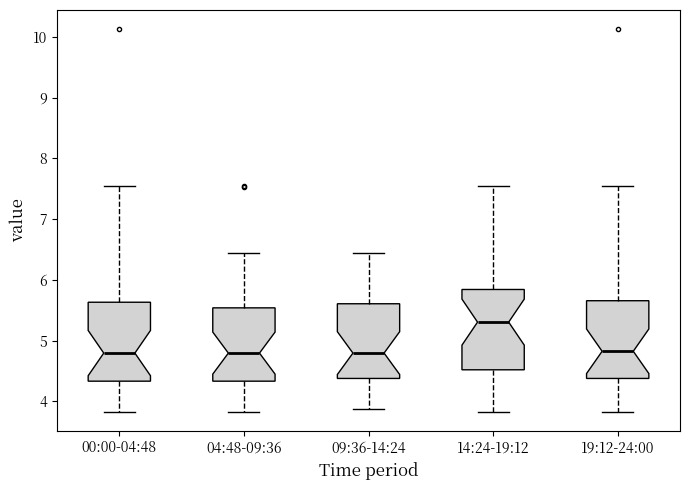

Which box has the highest median line?

14:24-19:12